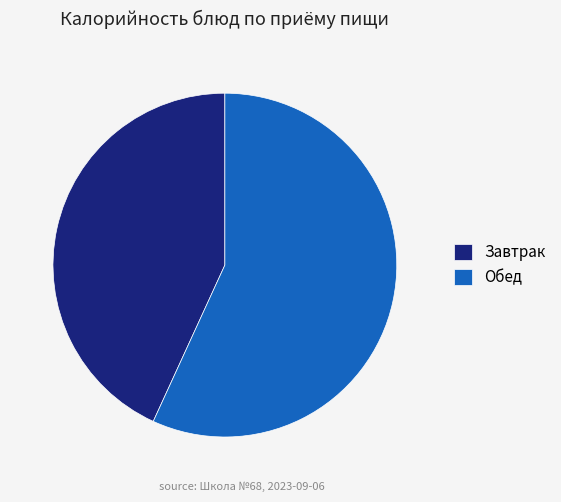

Is the sum of Завтрак and Обед greater than half?

Yes